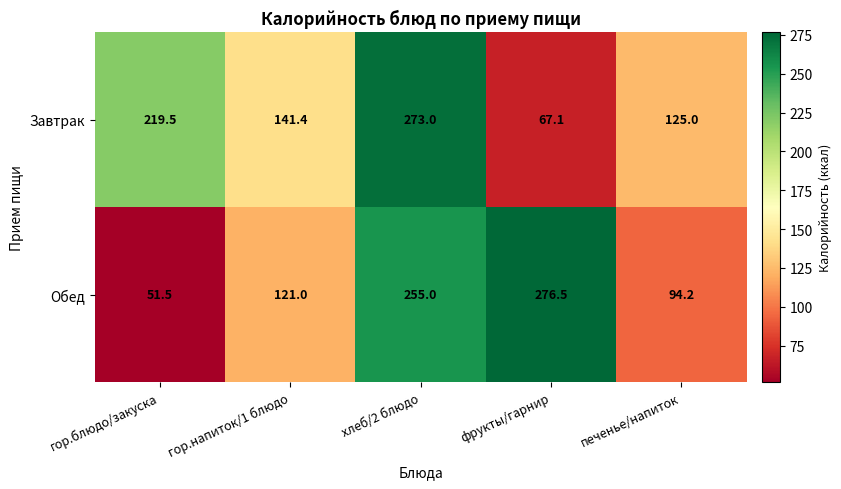

True or false: Обед has a value of 94.2 at печенье/напиток.

True